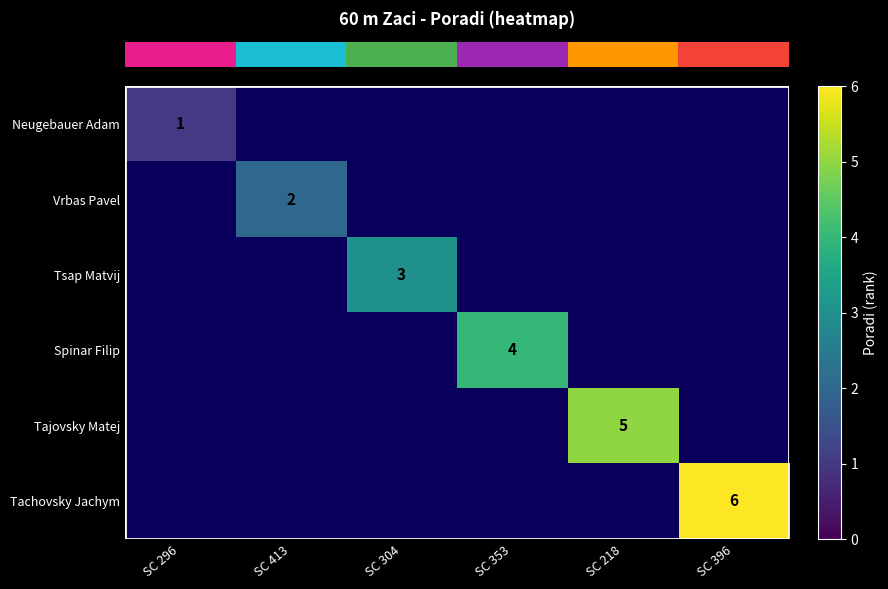

What is the smallest value displayed?

1.0